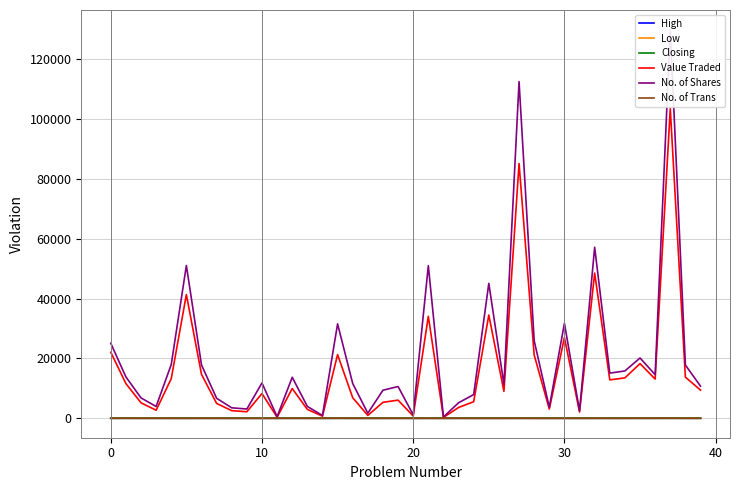

How many lines are shown in the chart?

6